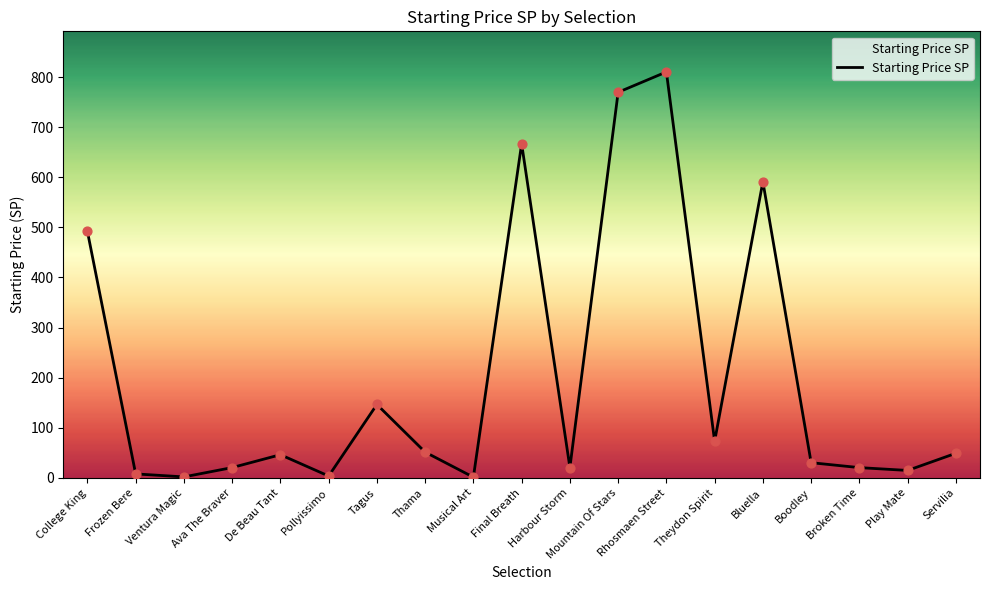

Between Final Breath and Boodley, which is larger?

Final Breath